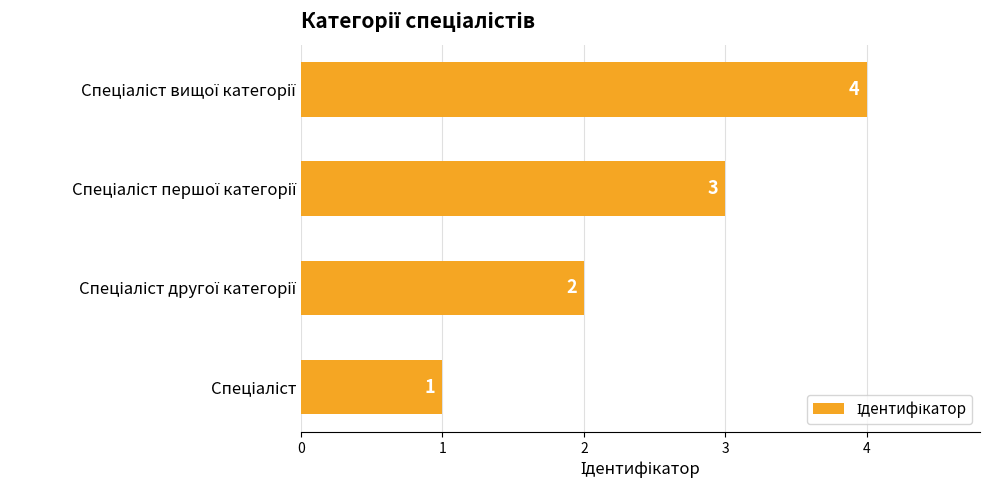

What is the greatest value displayed?

4